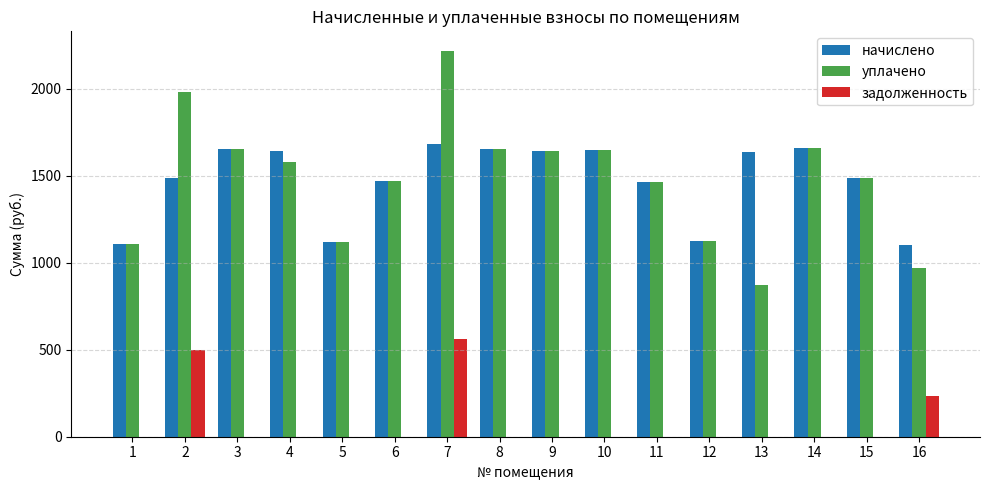

What is the sum of all уплачено values?

23660.7